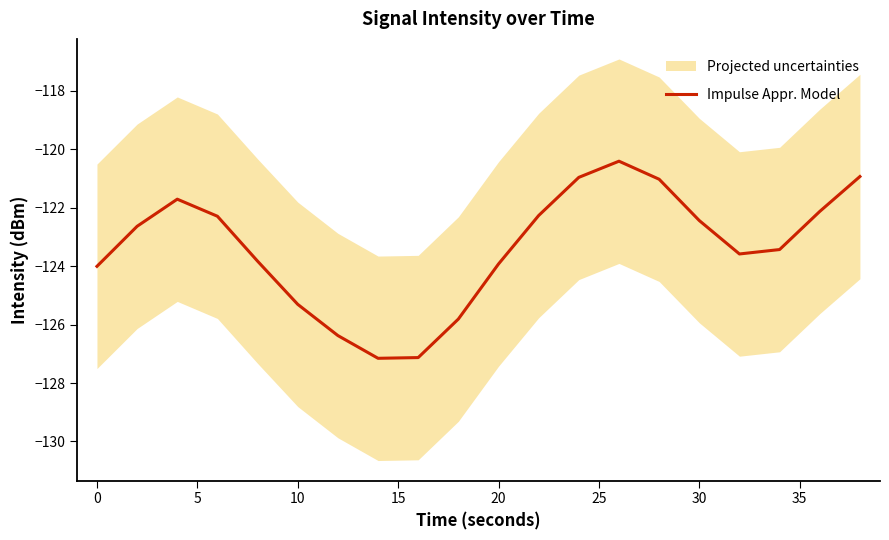

What is the minimum value shown in the chart?

-127.2